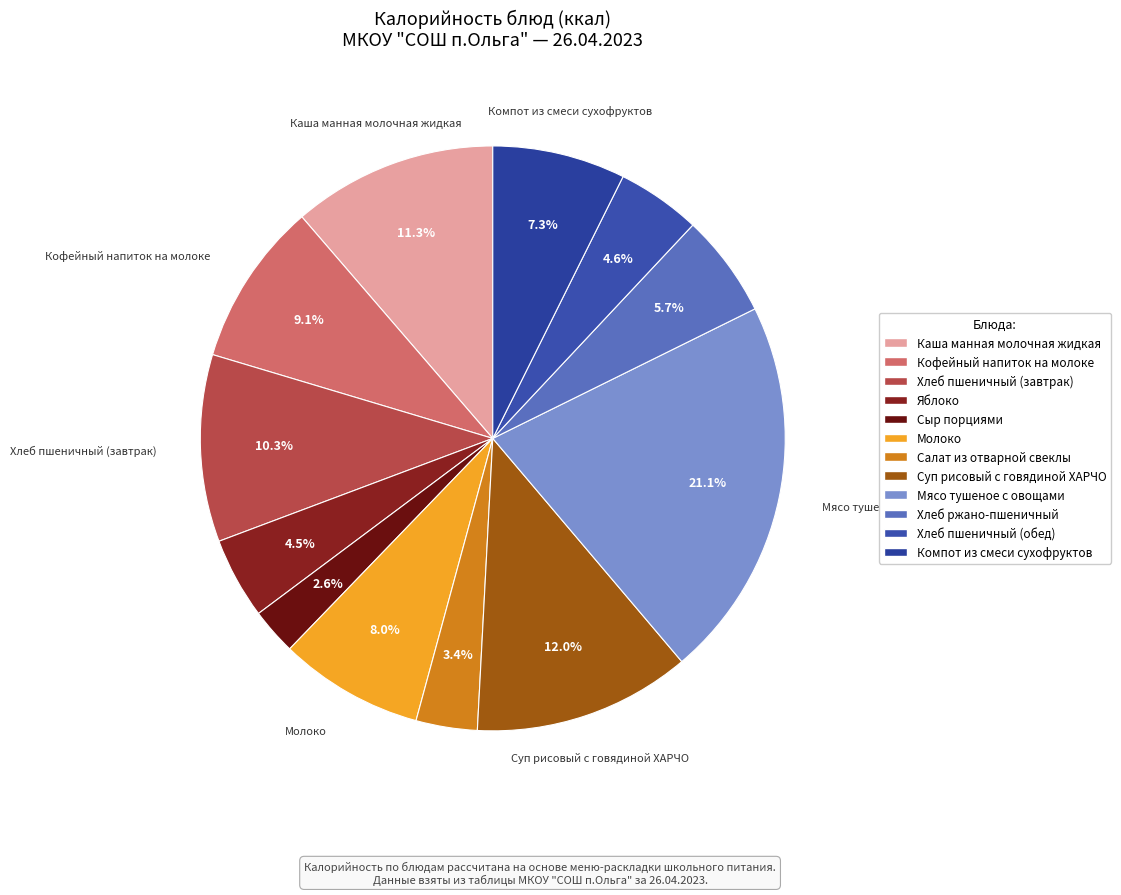

To the nearest percent, what is the combined percentage of Каша манная молочная жидкая and Компот из смеси сухофруктов?

19%